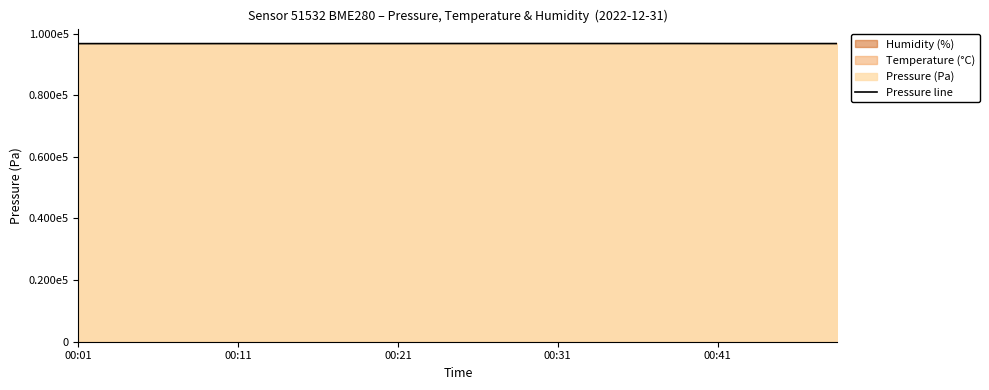

What is the greatest value displayed?

96795.7